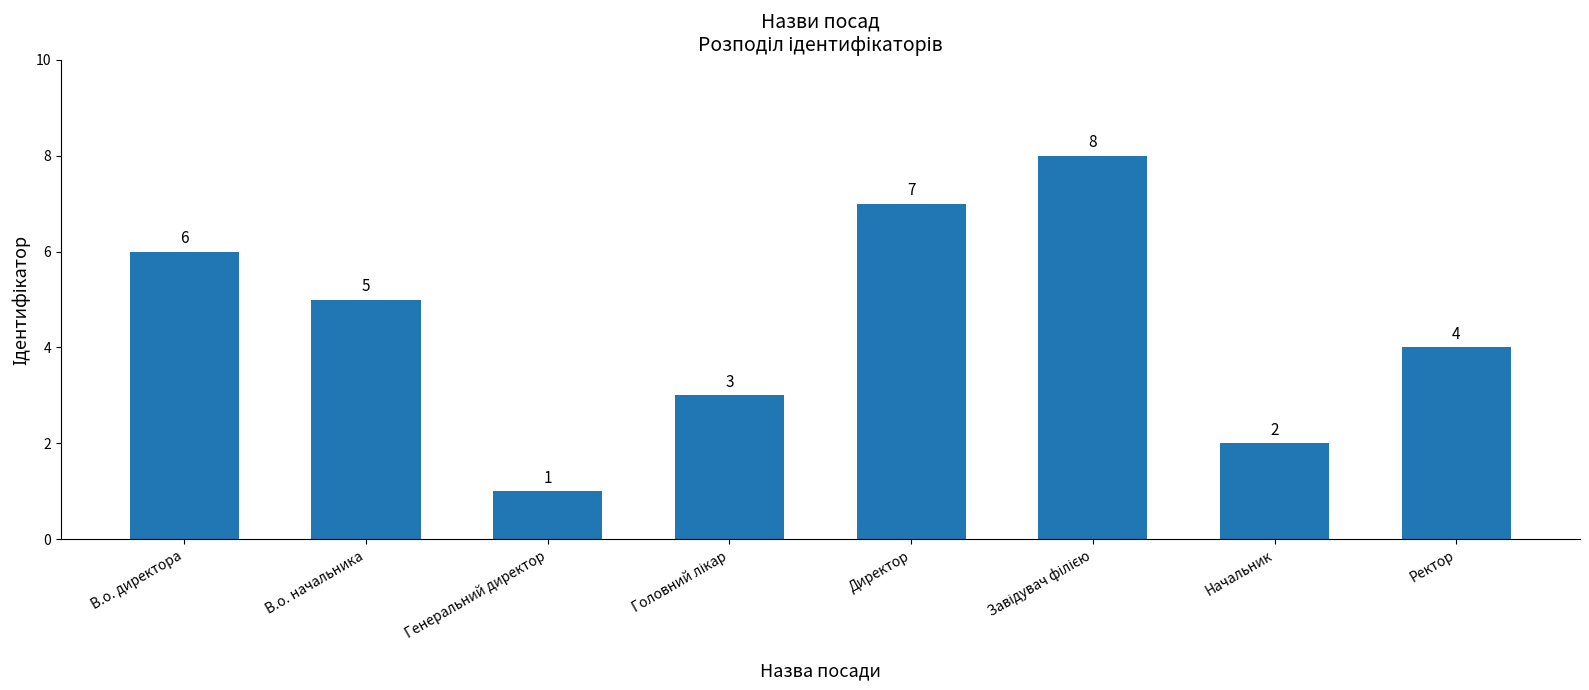

Reading left to right, extract all data points from this chart.

6	5	1	3	7	8	2	4